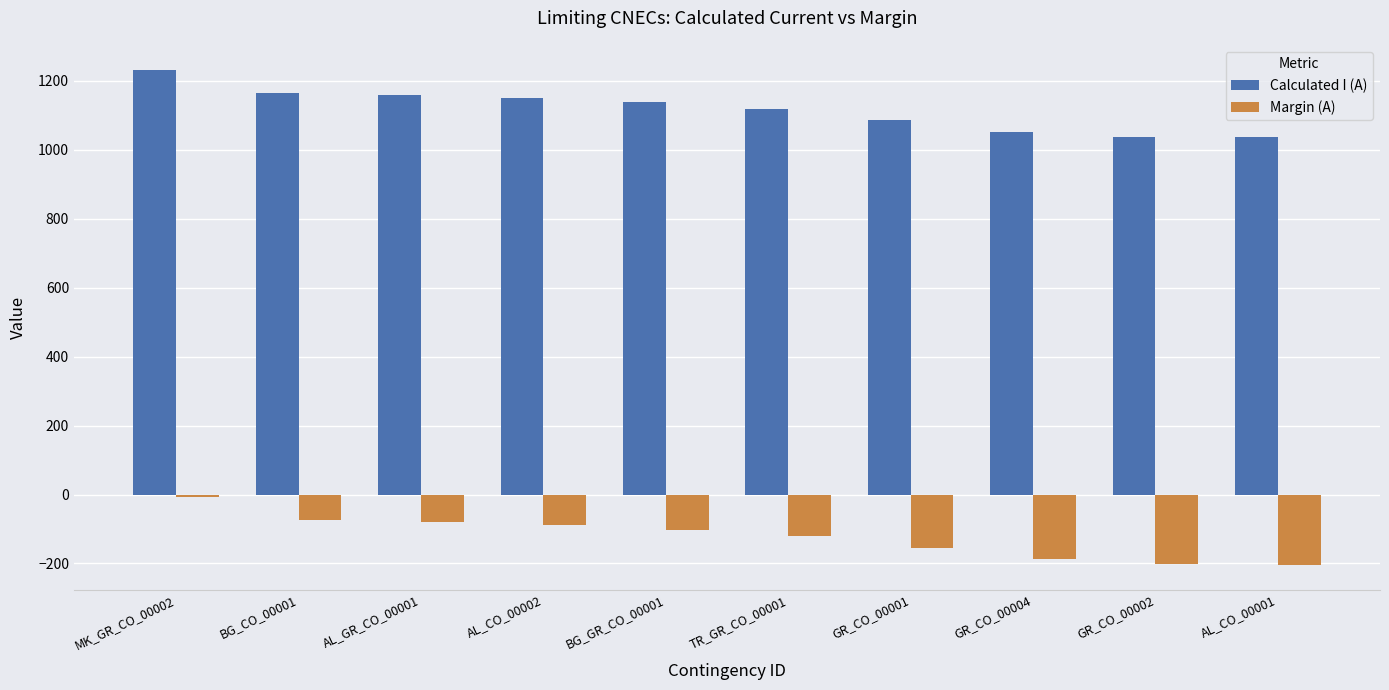

Is it true that Calculated I (A) equals 1151 at AL_CO_00002?

True